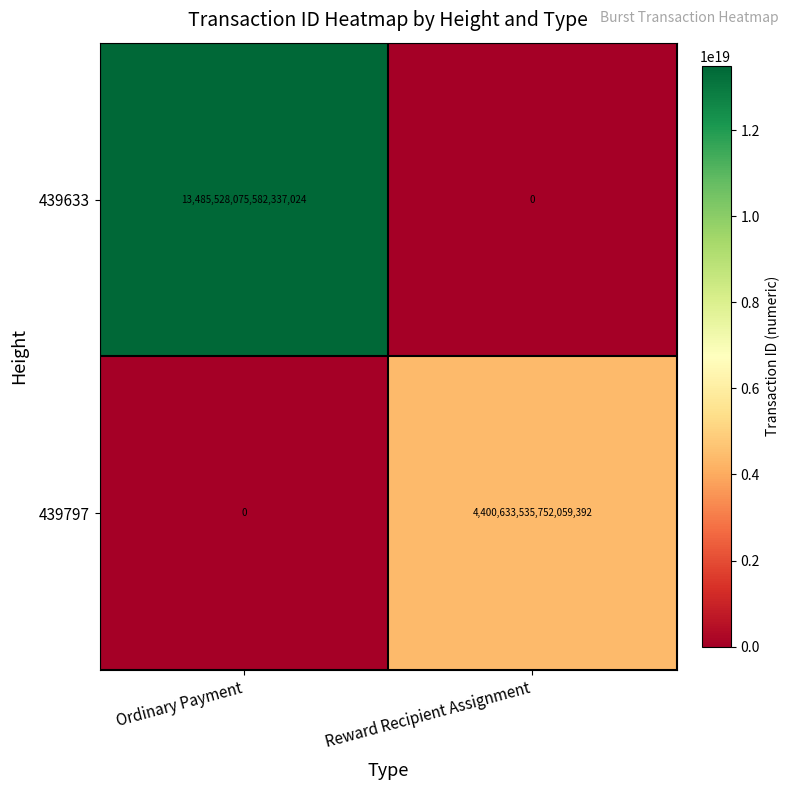

Rank the series at Ordinary Payment from highest to lowest value.

439633, 439797